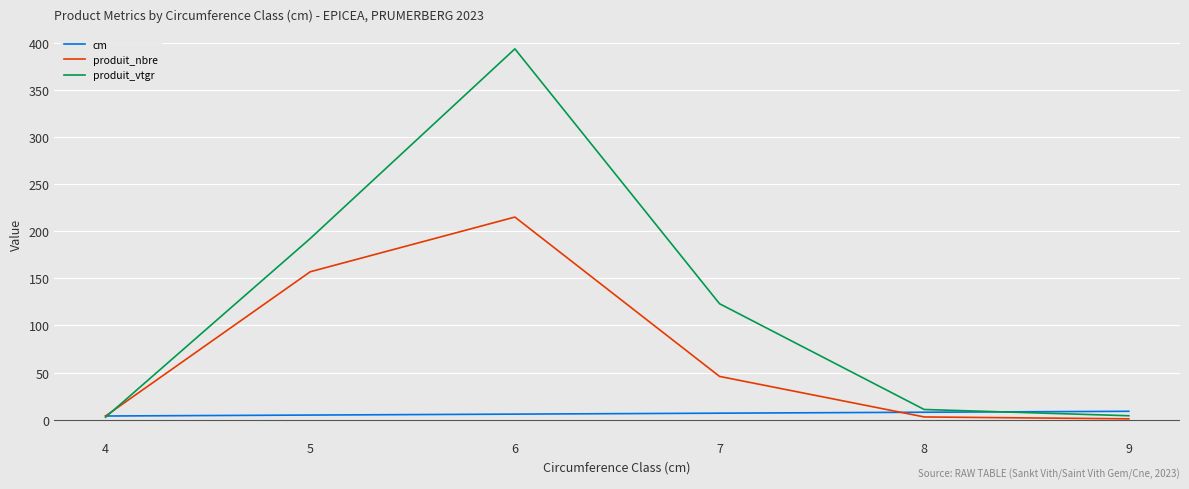

True or false: produit_vtgr has more than 2 points higher than both neighbors.

False